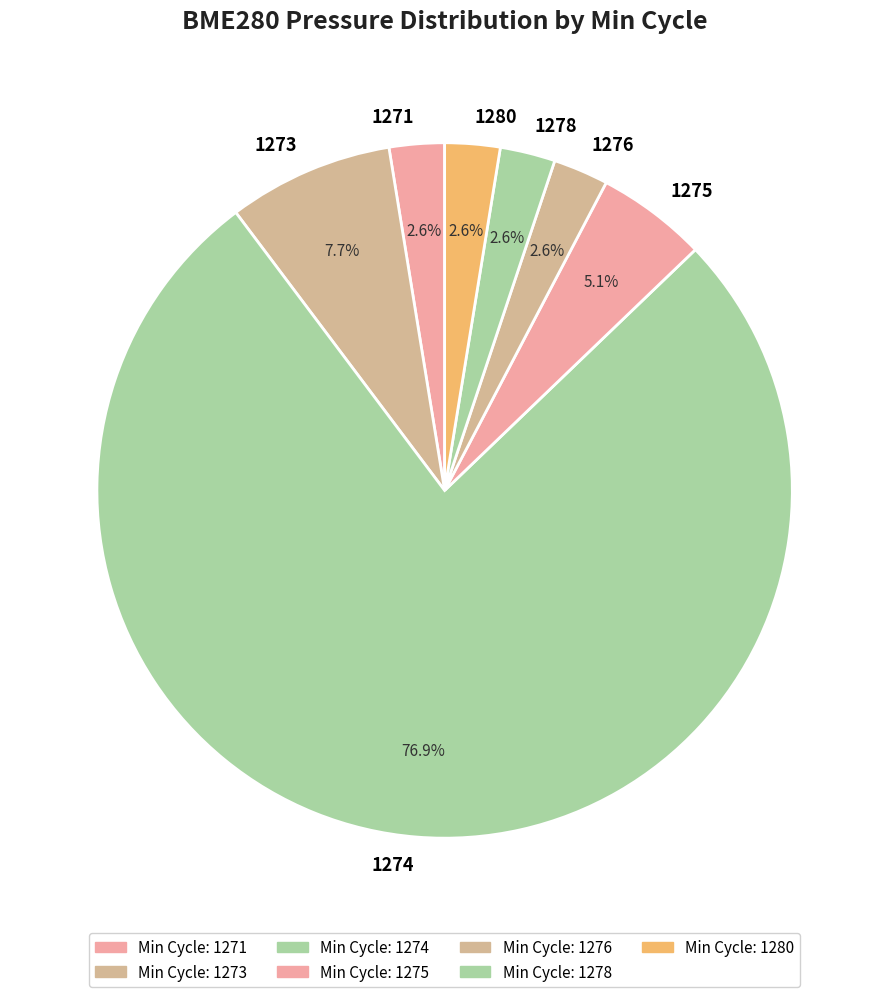

What percentage is the 1274 slice, to the nearest percent?

77%